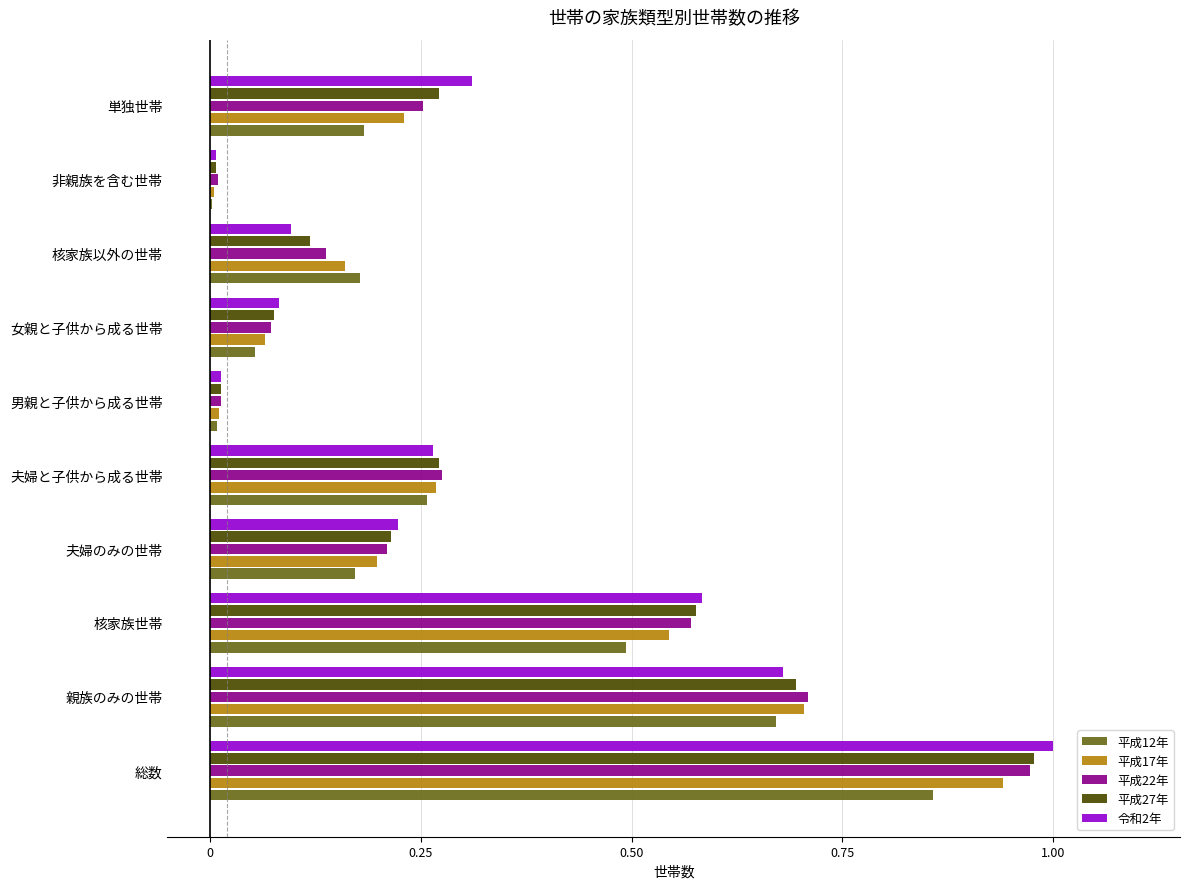

How many data points does each series have?

10